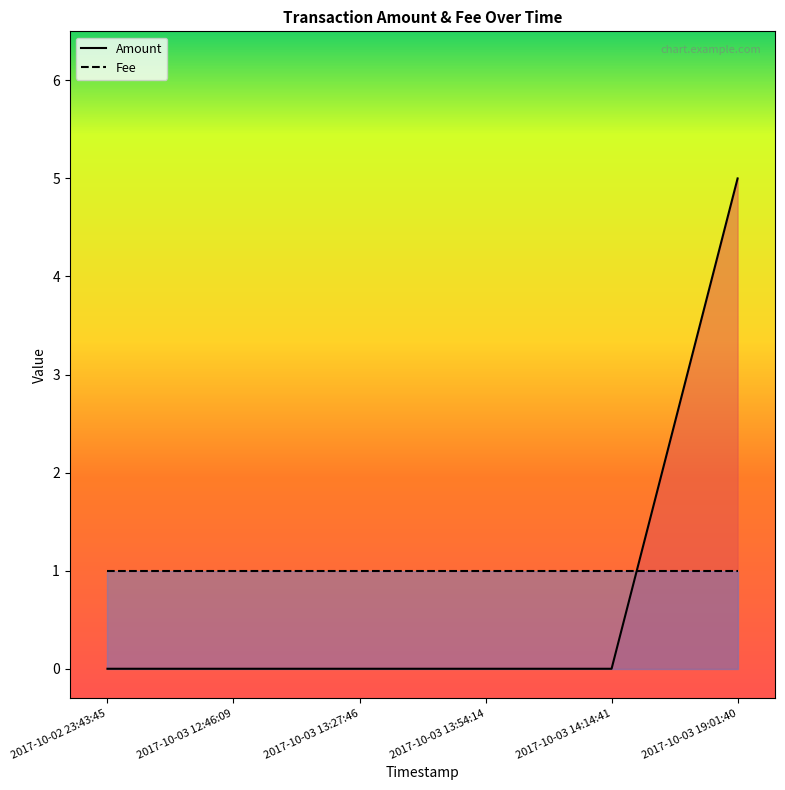

Rank the categories by value from lowest to highest.

2017-10-02 23:43:45, 2017-10-03 12:46:09, 2017-10-03 13:27:46, 2017-10-03 13:54:14, 2017-10-03 14:14:41, 2017-10-03 19:01:40